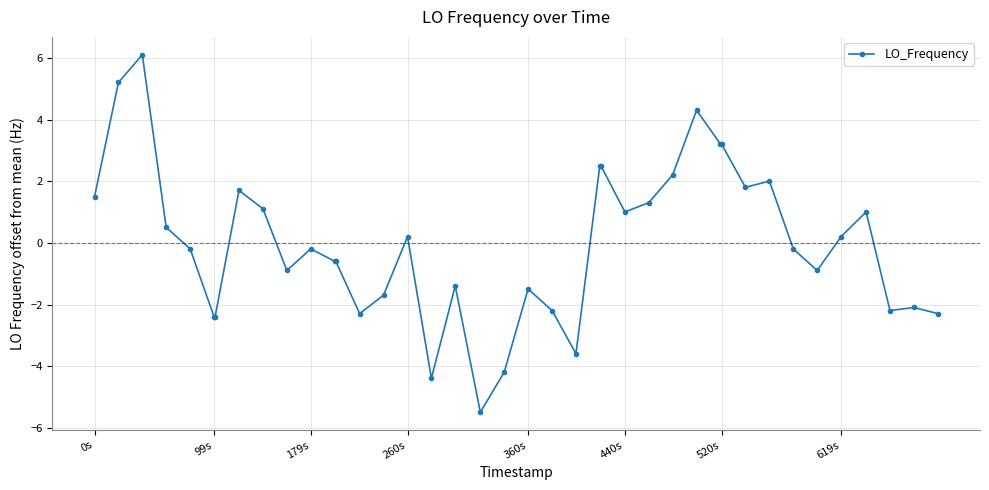

What is the difference between the maximum and minimum values?

11.6